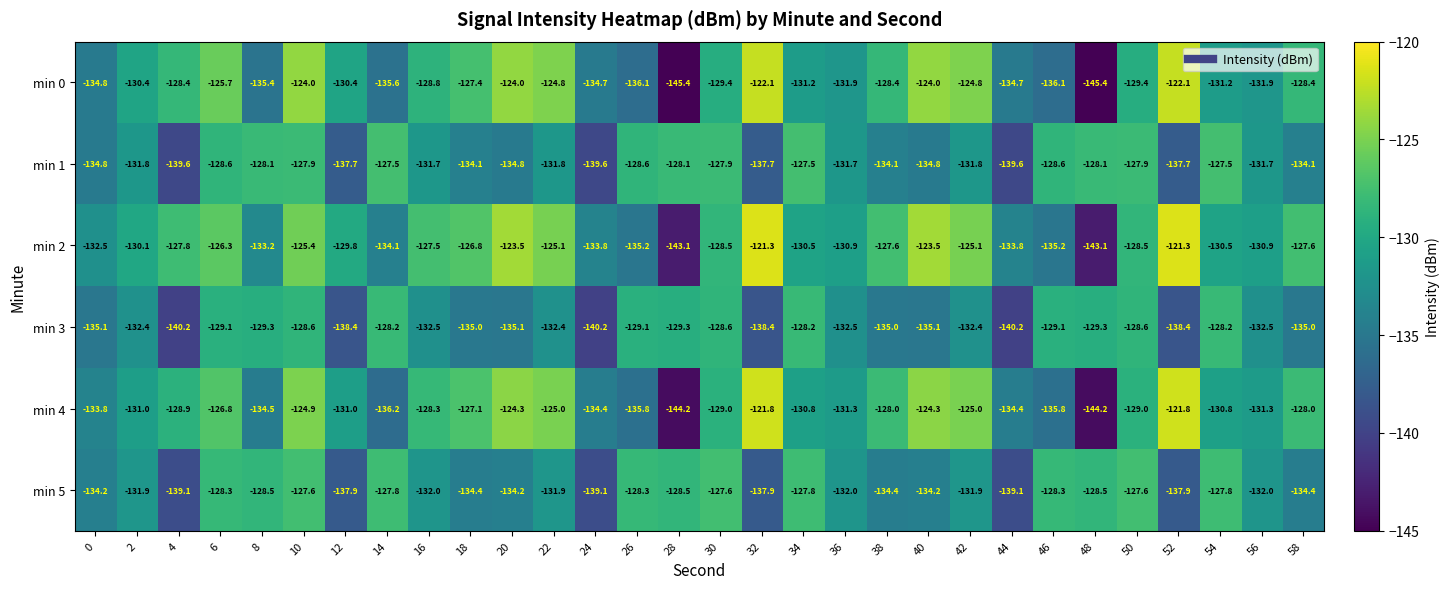

How many series are shown in this chart?

6